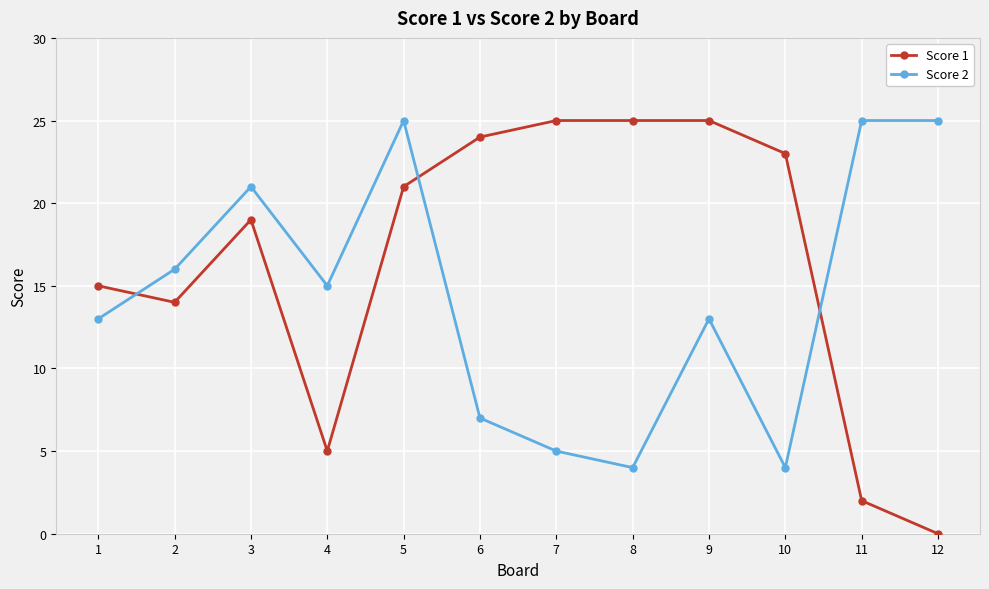

How many times do Score 2 and Score 1 cross each other?

3